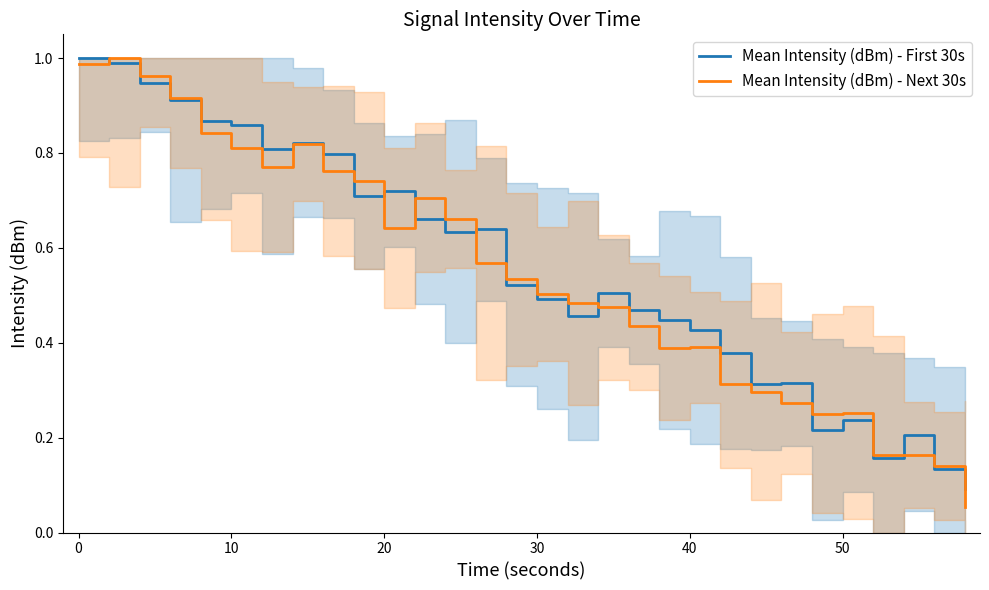

Between 0 and 15, which series saw the biggest shift?

Mean Intensity (dBm) - First 30s